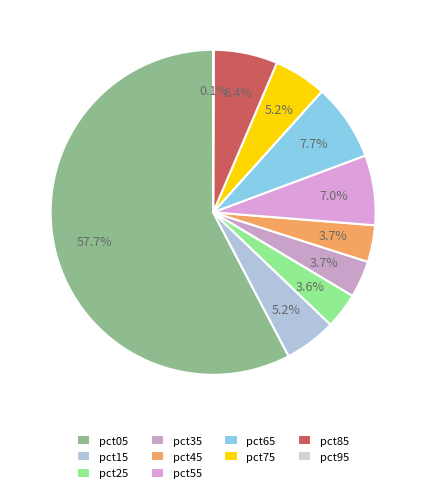

Which slice is the largest?

pct05